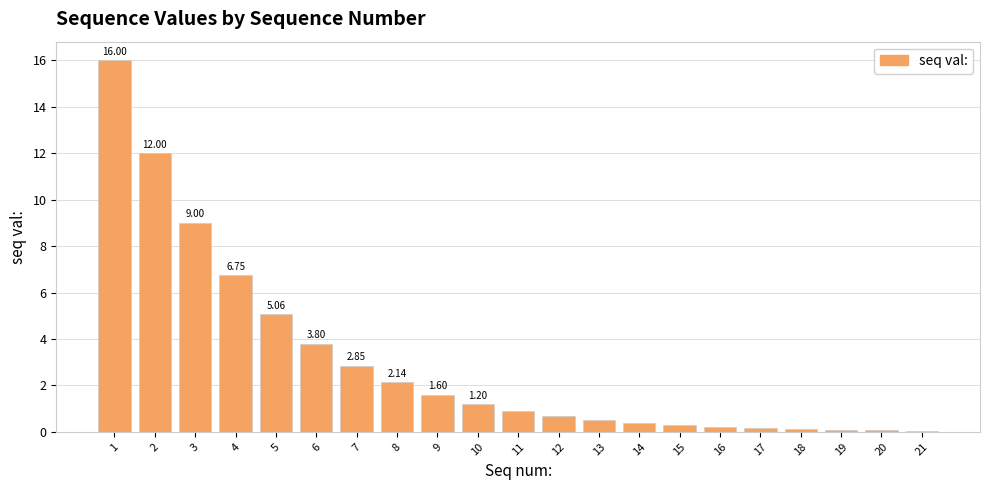

The chart shows a value of 2.8 at 7. True or false?

True